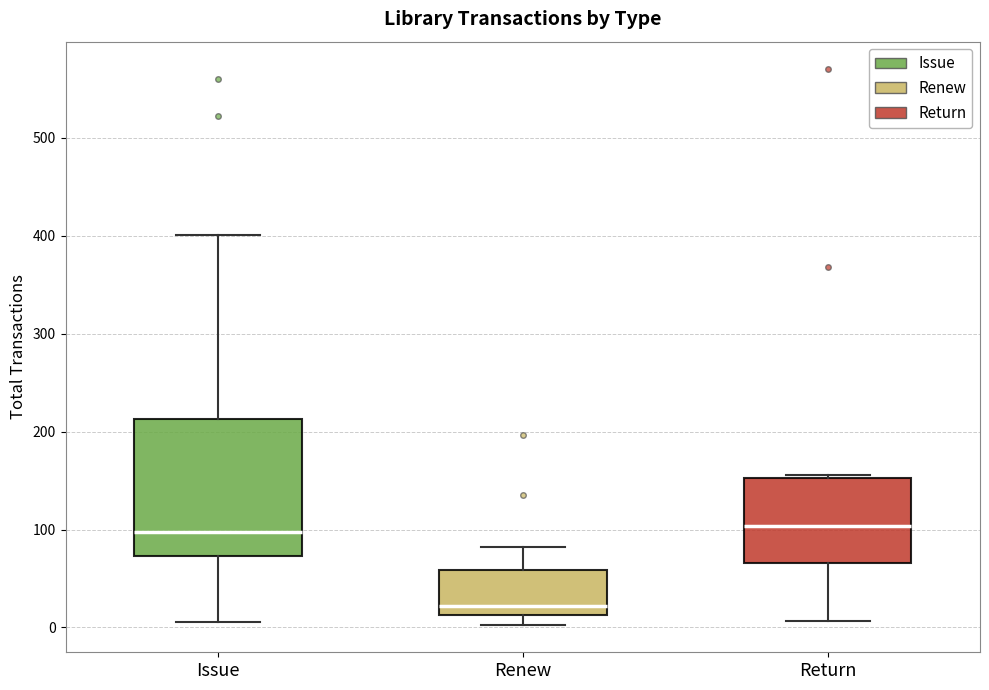

Comparing the boxes themselves (not the whiskers), which one is the tallest?

Issue